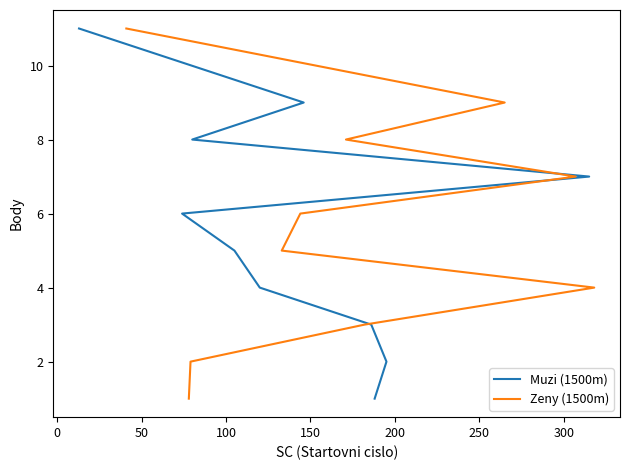

At how many categories does at least one series exceed 8?

2